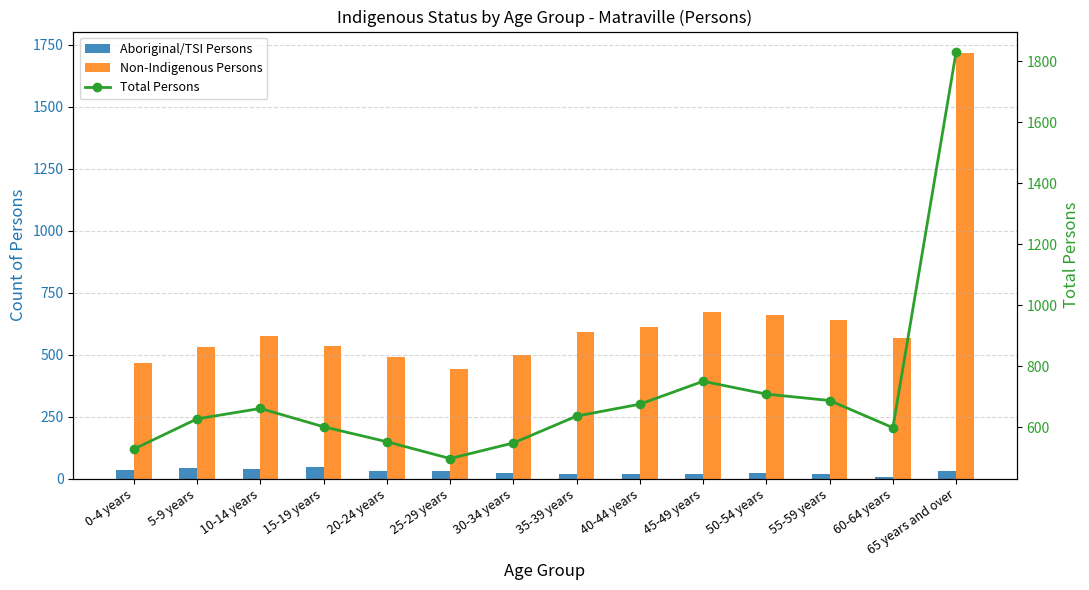

Is the value of Total Persons at 40-44 years greater than the value of Aboriginal/TSI Persons at 65 years and over?

Yes